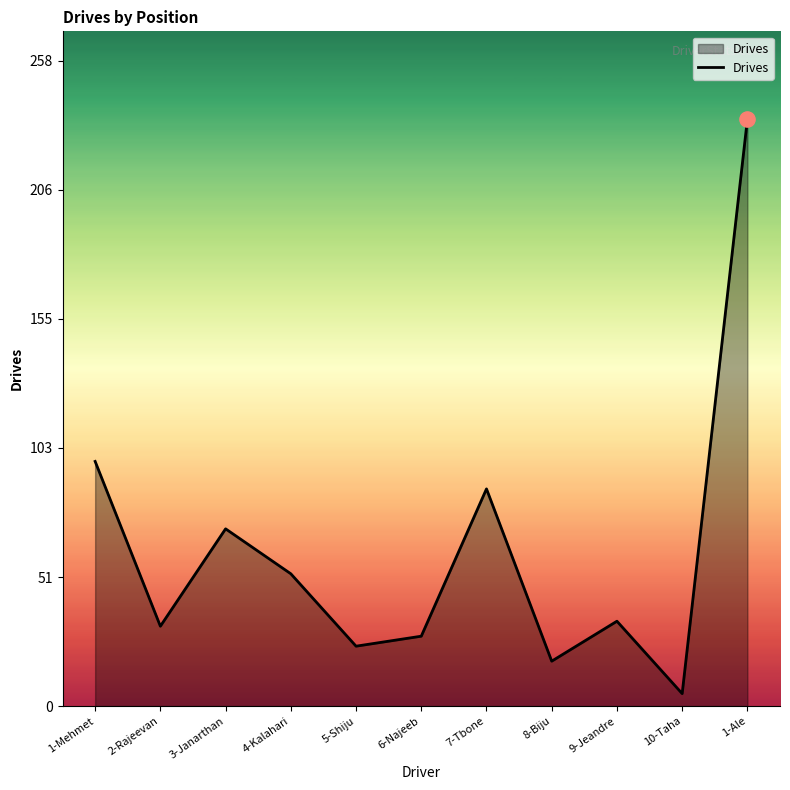

What is the ratio of the value at 9-Jeandre to the value at 3-Janarthan?

0.5